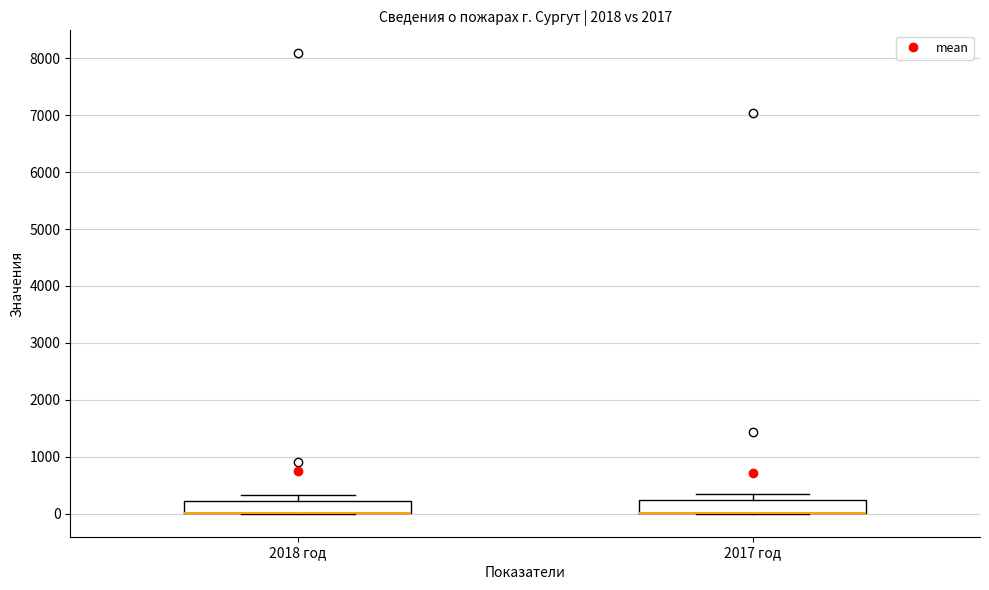

Reading left to right, read every box against the y-axis: the position of its median line, the range the box covers, and the ends of its whiskers. The values are not printed on the chart, so give them approximately, as read against the axis.

2018 год: median 0 (drawn on the box's lower edge), box 0 to 200, whiskers 0 to 300
2017 год: median 0 (drawn on the box's lower edge), box 0 to 200, whiskers 0 to 300